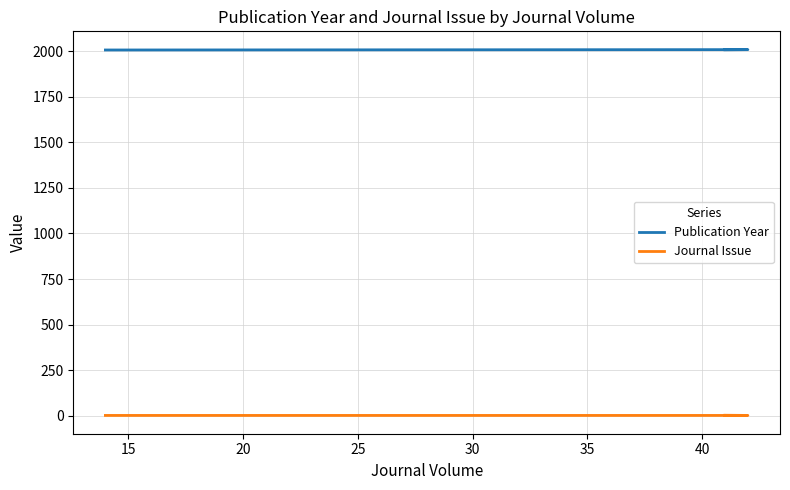

True or false: Journal Issue and Publication Year intersect in this chart.

False